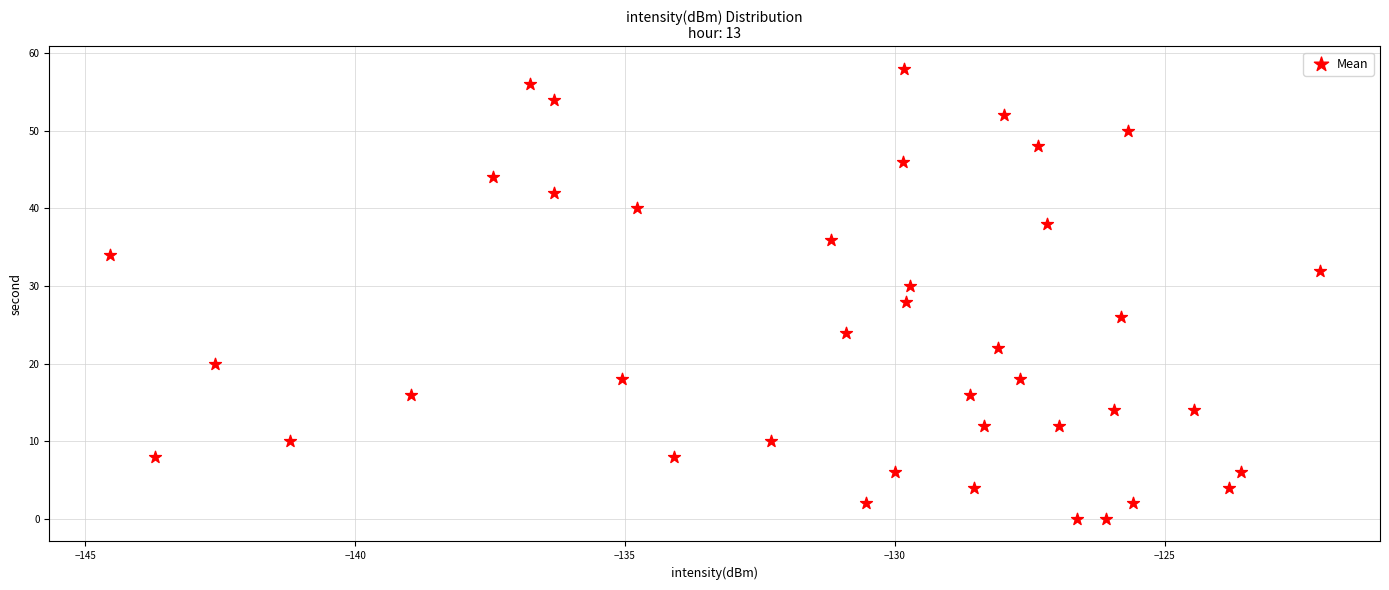

What is the range of Y values (max minus min)?

58